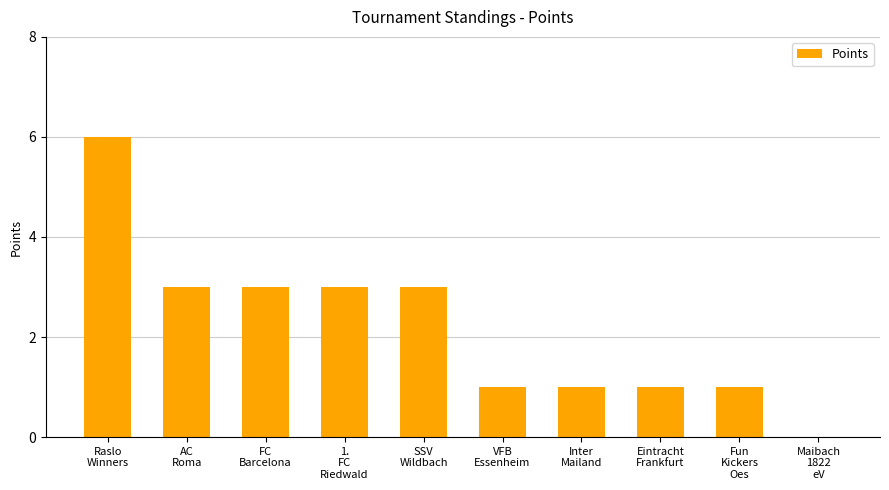

What is the sum of all values?

22